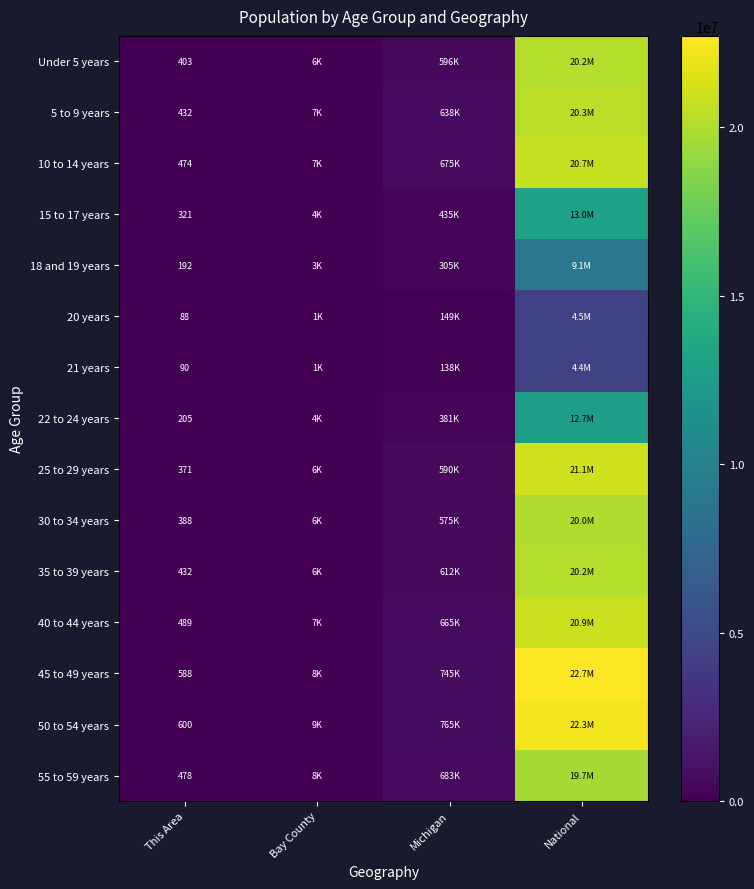

Which label corresponds to the smallest value in the chart?

This Area